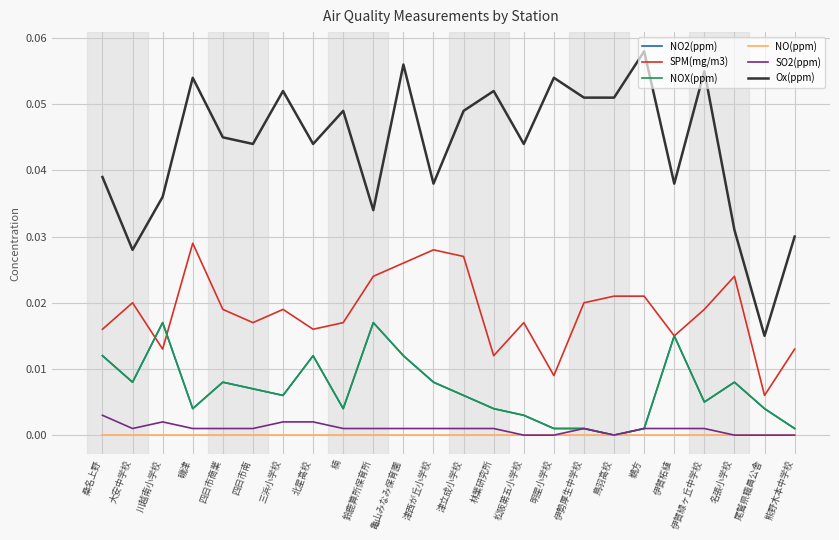

Does the chart display data point markers on the line(s)?

No